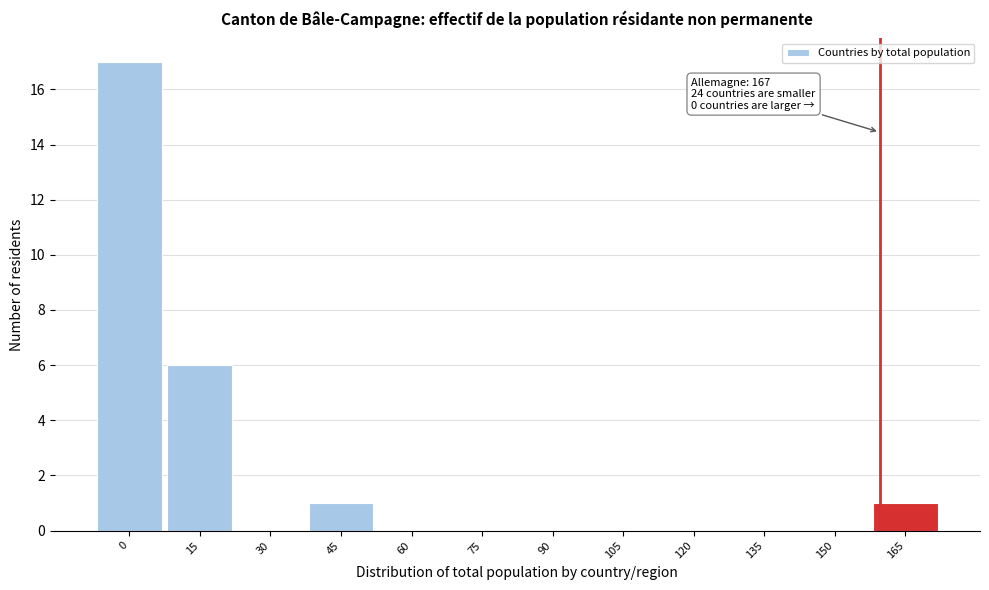

Reading left to right, transcribe all the data shown in this chart.

0=17	15=6	30=0	45=1	60=0	75=0	90=0	105=0	120=0	135=0	150=0	165=1